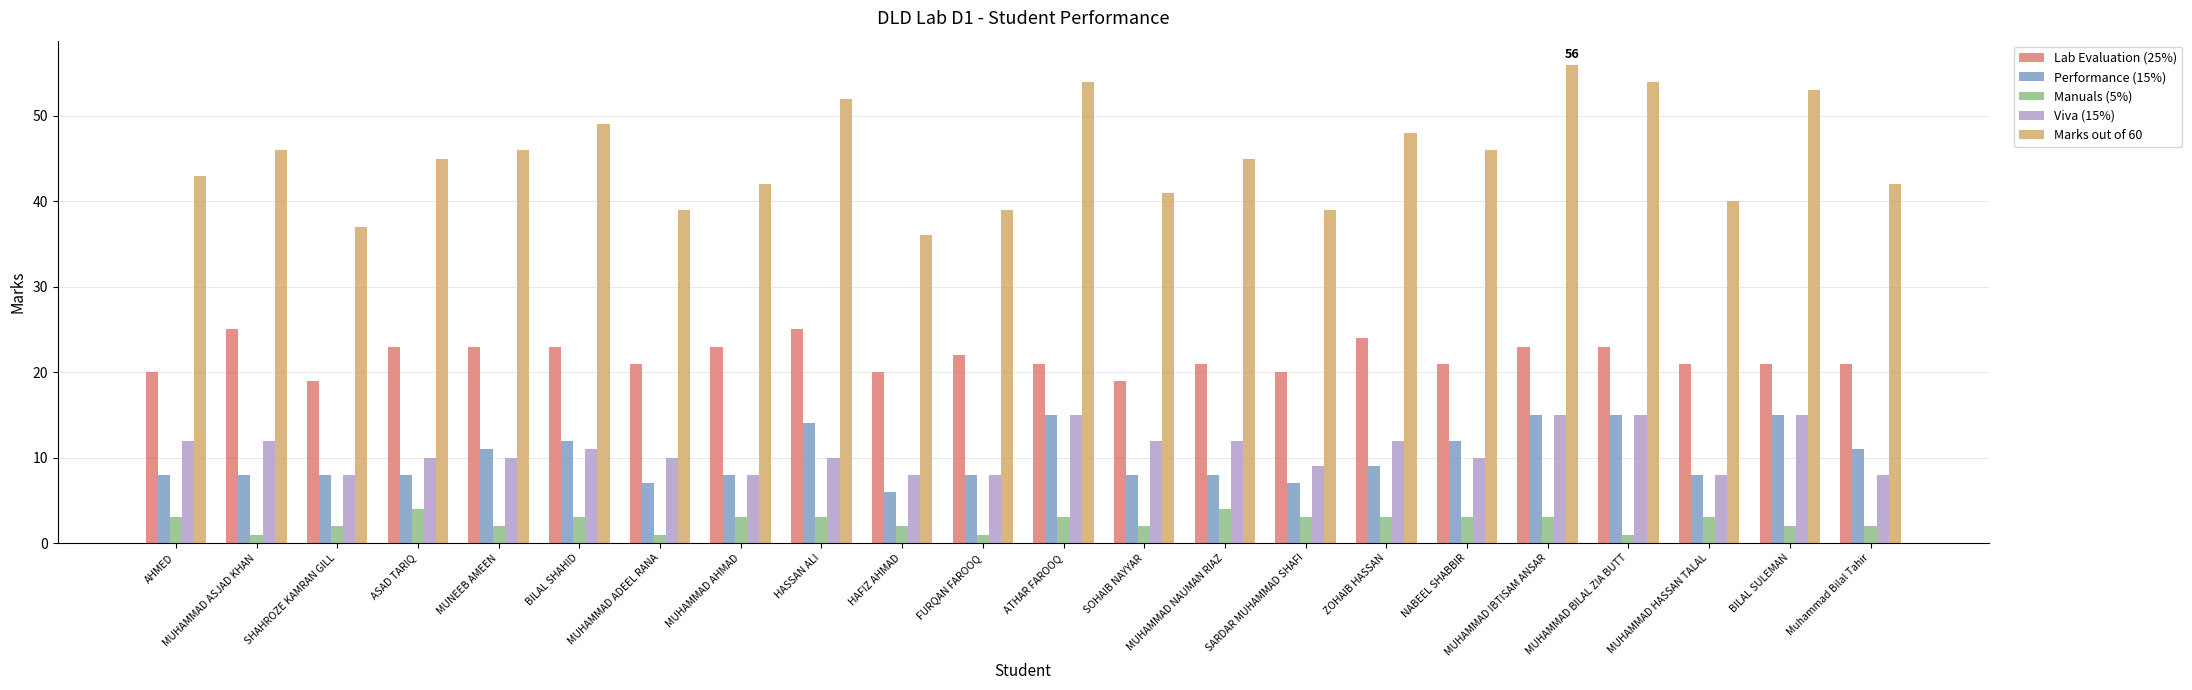

What is the difference between the maximum and minimum values in the Marks out of 60 series?

20